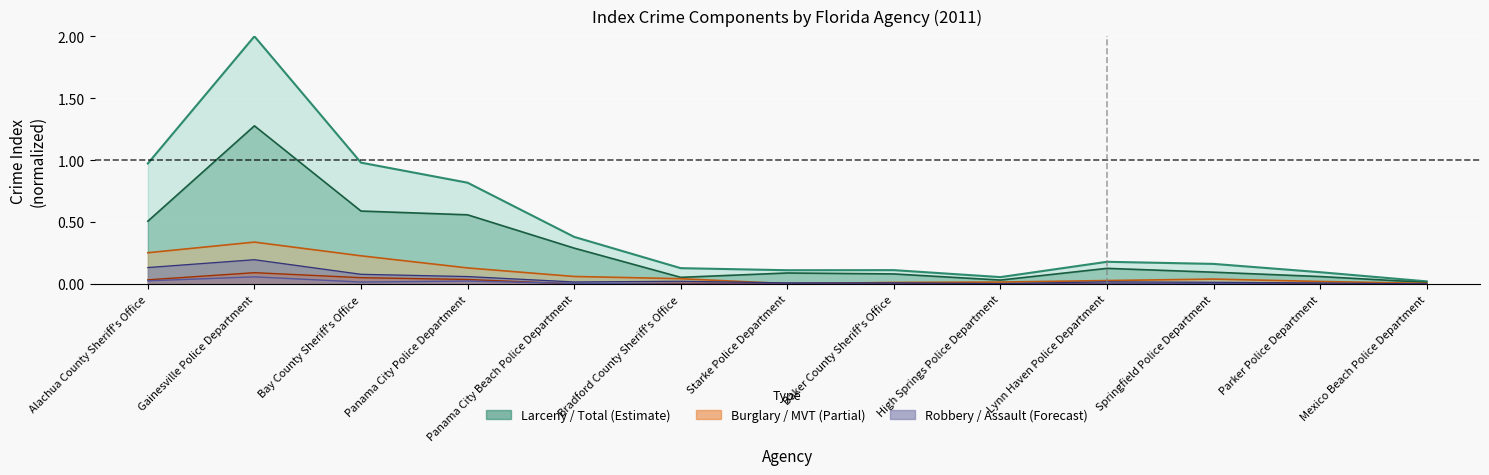

Is it true that Motor Vehicle Theft equals 0.0 at Panama City Beach Police Department?

False